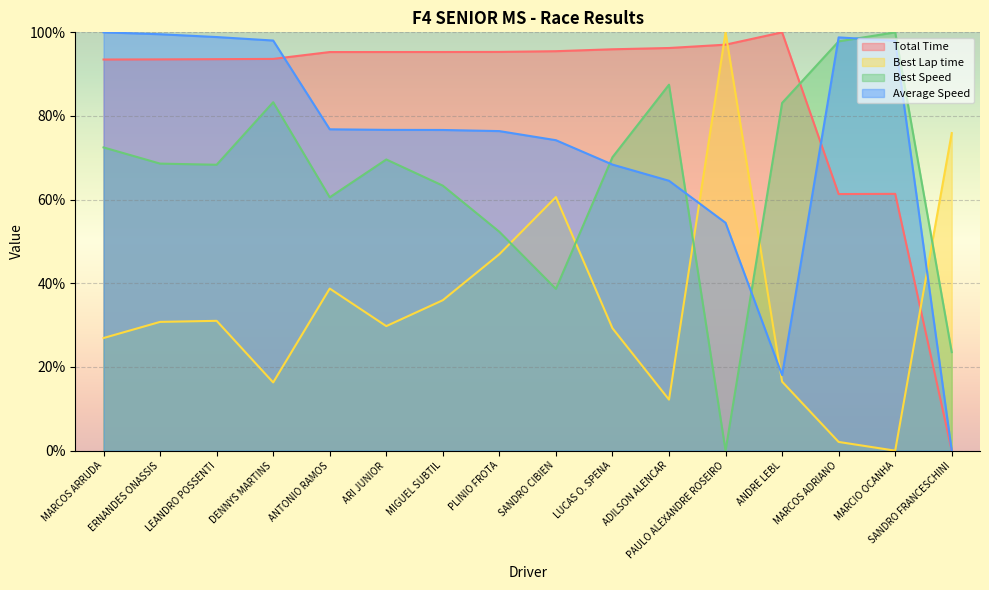

Where is the first local minimum for Best Speed?

LEANDRO POSSENTI